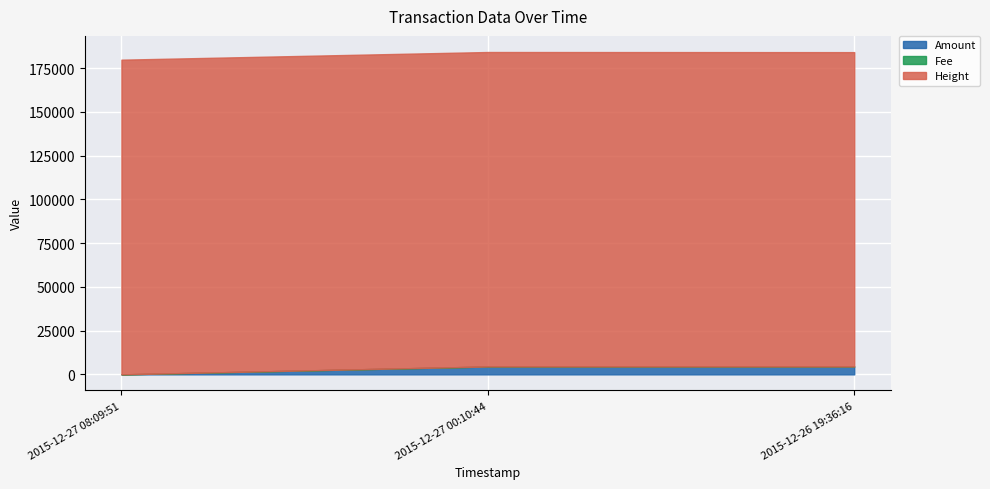

What is the value of the Height point at the 1st from the left?

179782